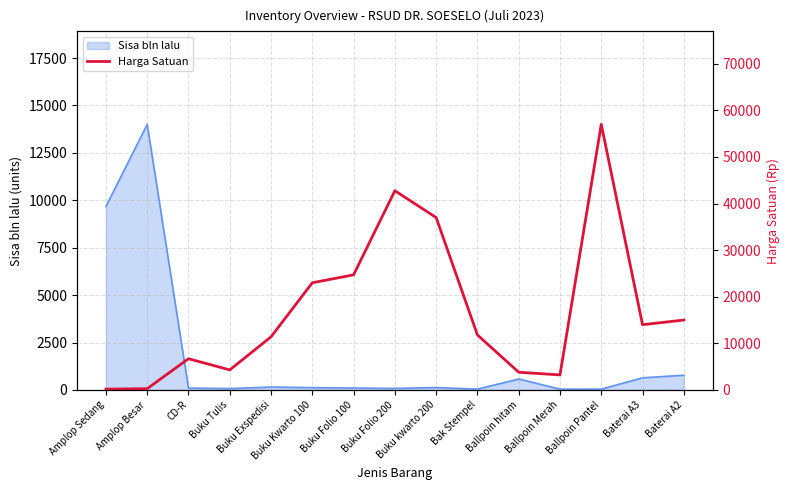

Where is the first local maximum?

CD-R